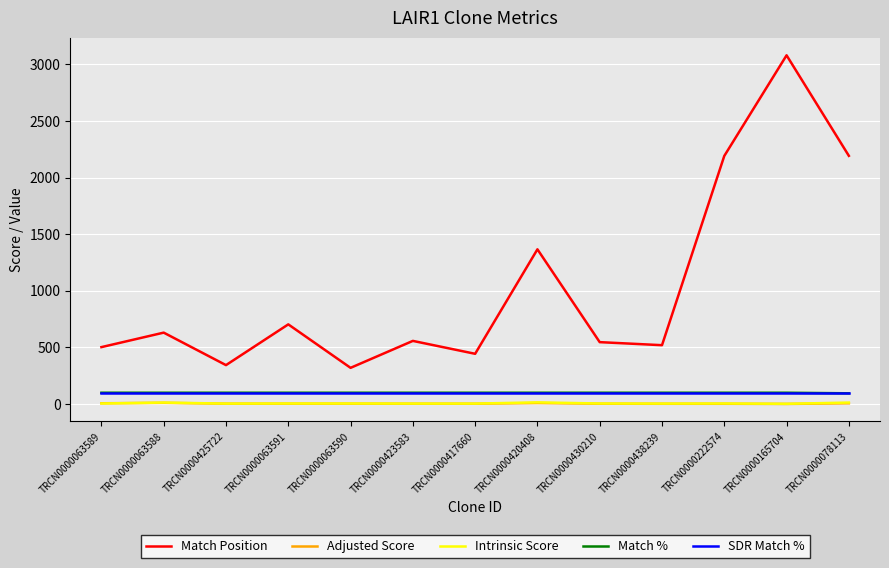

True or false: Intrinsic Score has more than 2 points higher than both neighbors.

True